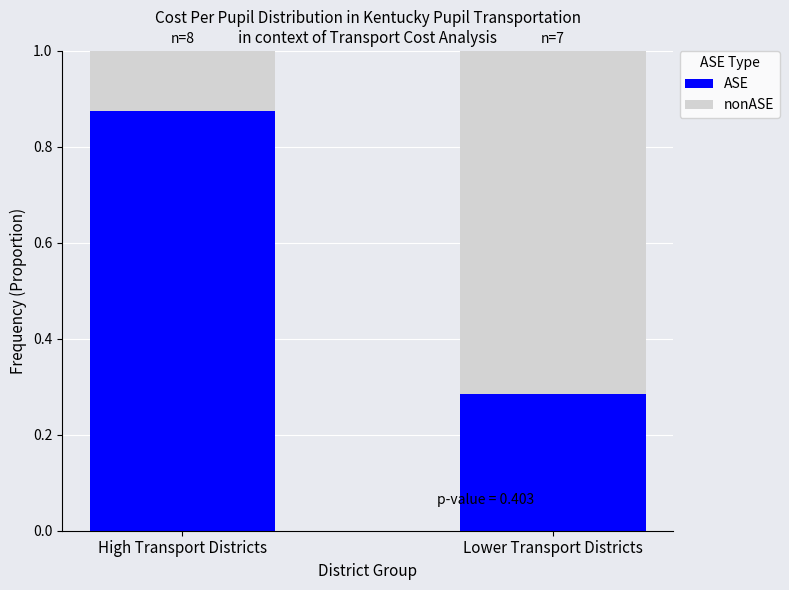

What is the total value across all series at High Transport Districts?

1.0